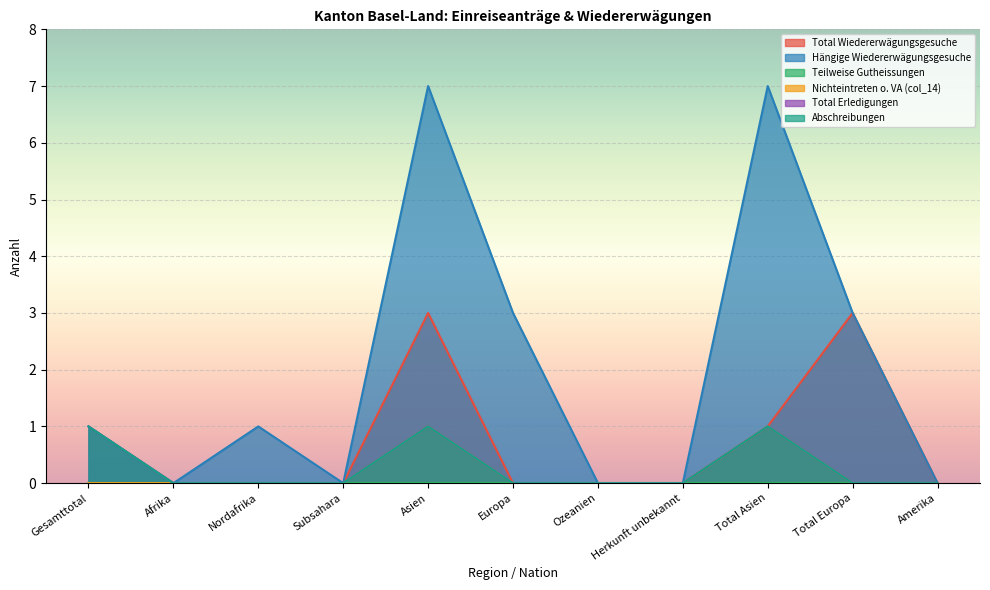

Which category has the highest value in the Nichteintreten o. VA (col_14) series?

Asien